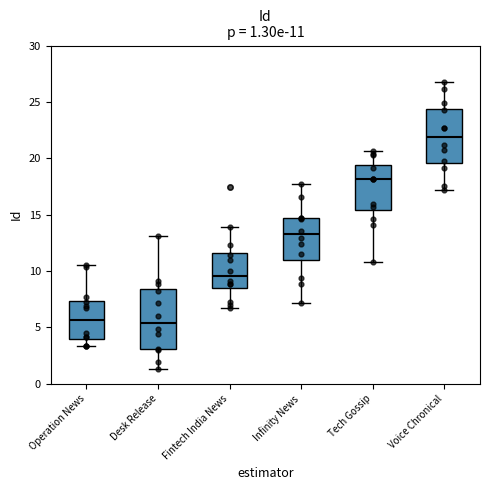

Which box is the tallest, from its lower edge to its upper edge?

Desk Release